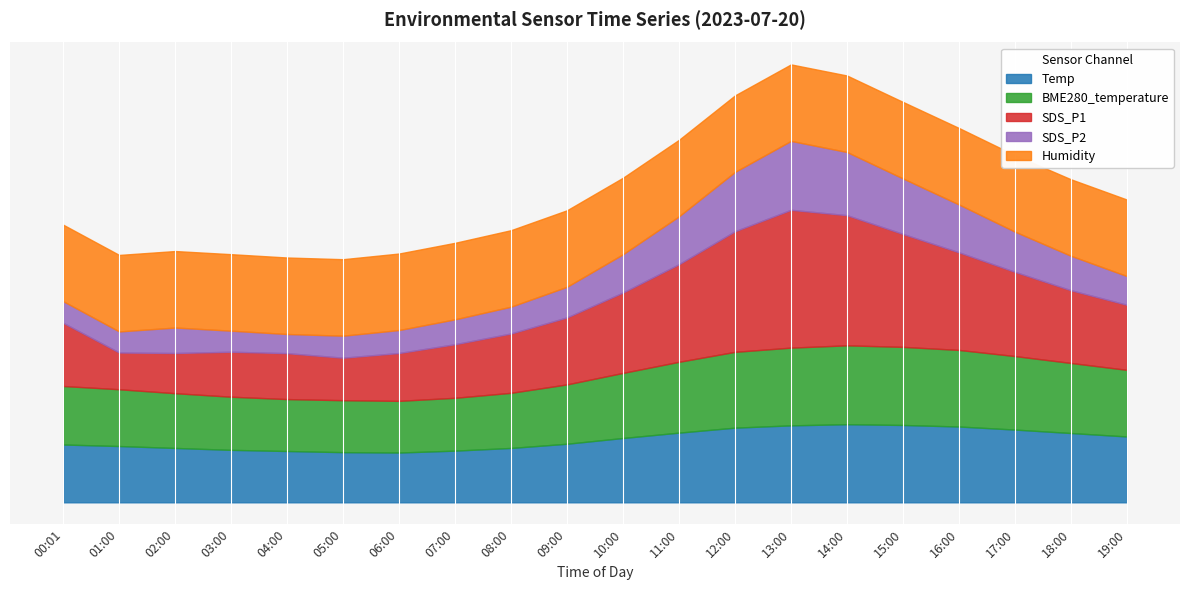

What is the label of the 10th point from the left?

09:00